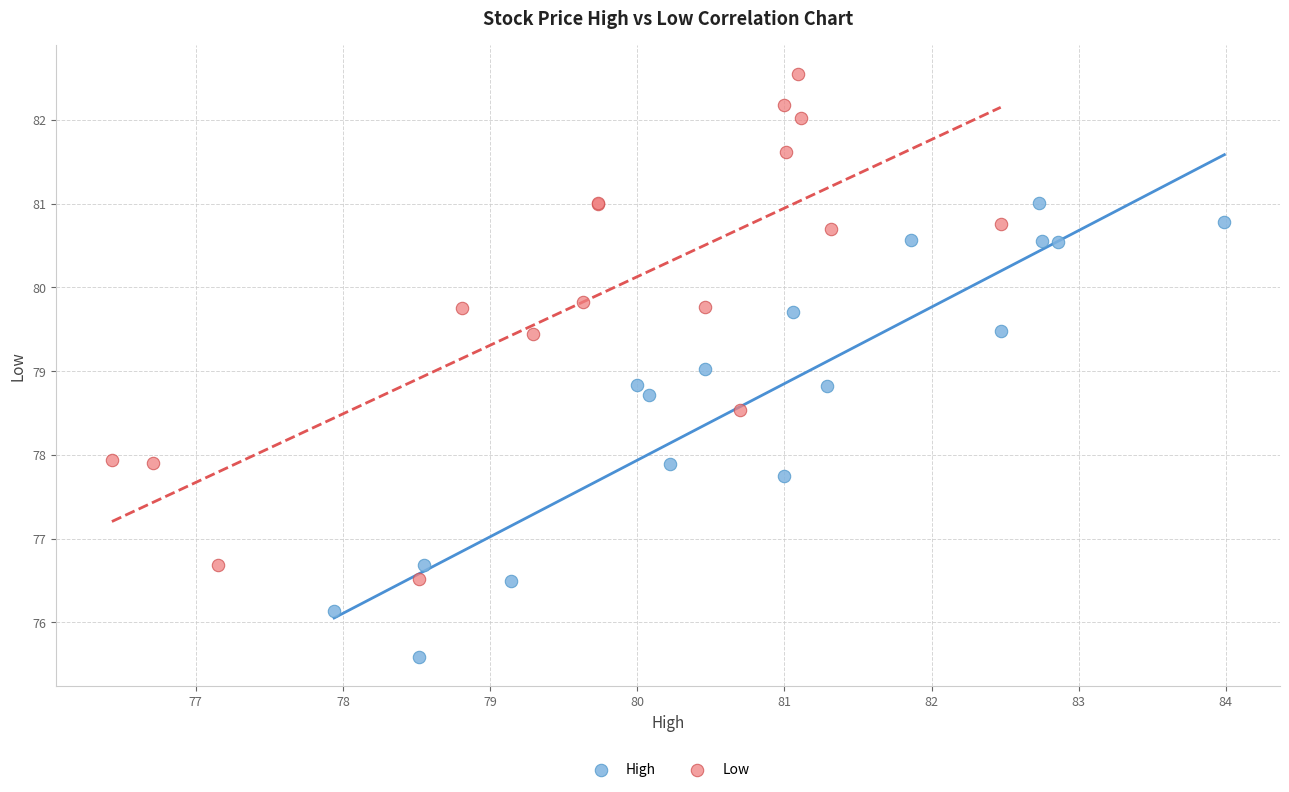

Which series has the widest spread of Y values?

Low